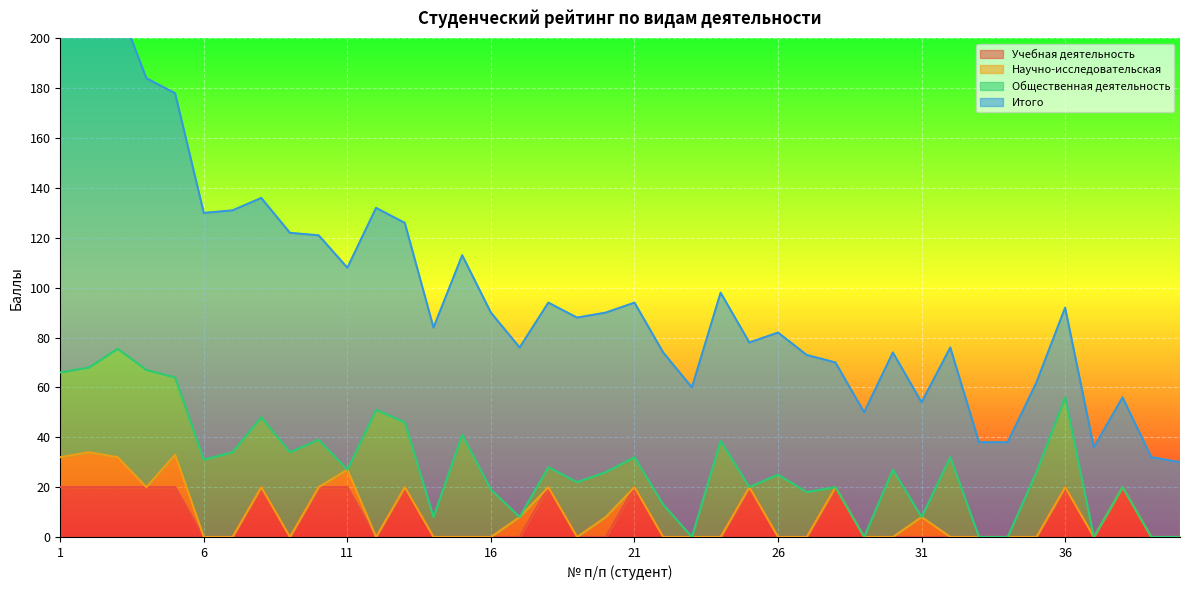

How many lines are shown in the chart?

4